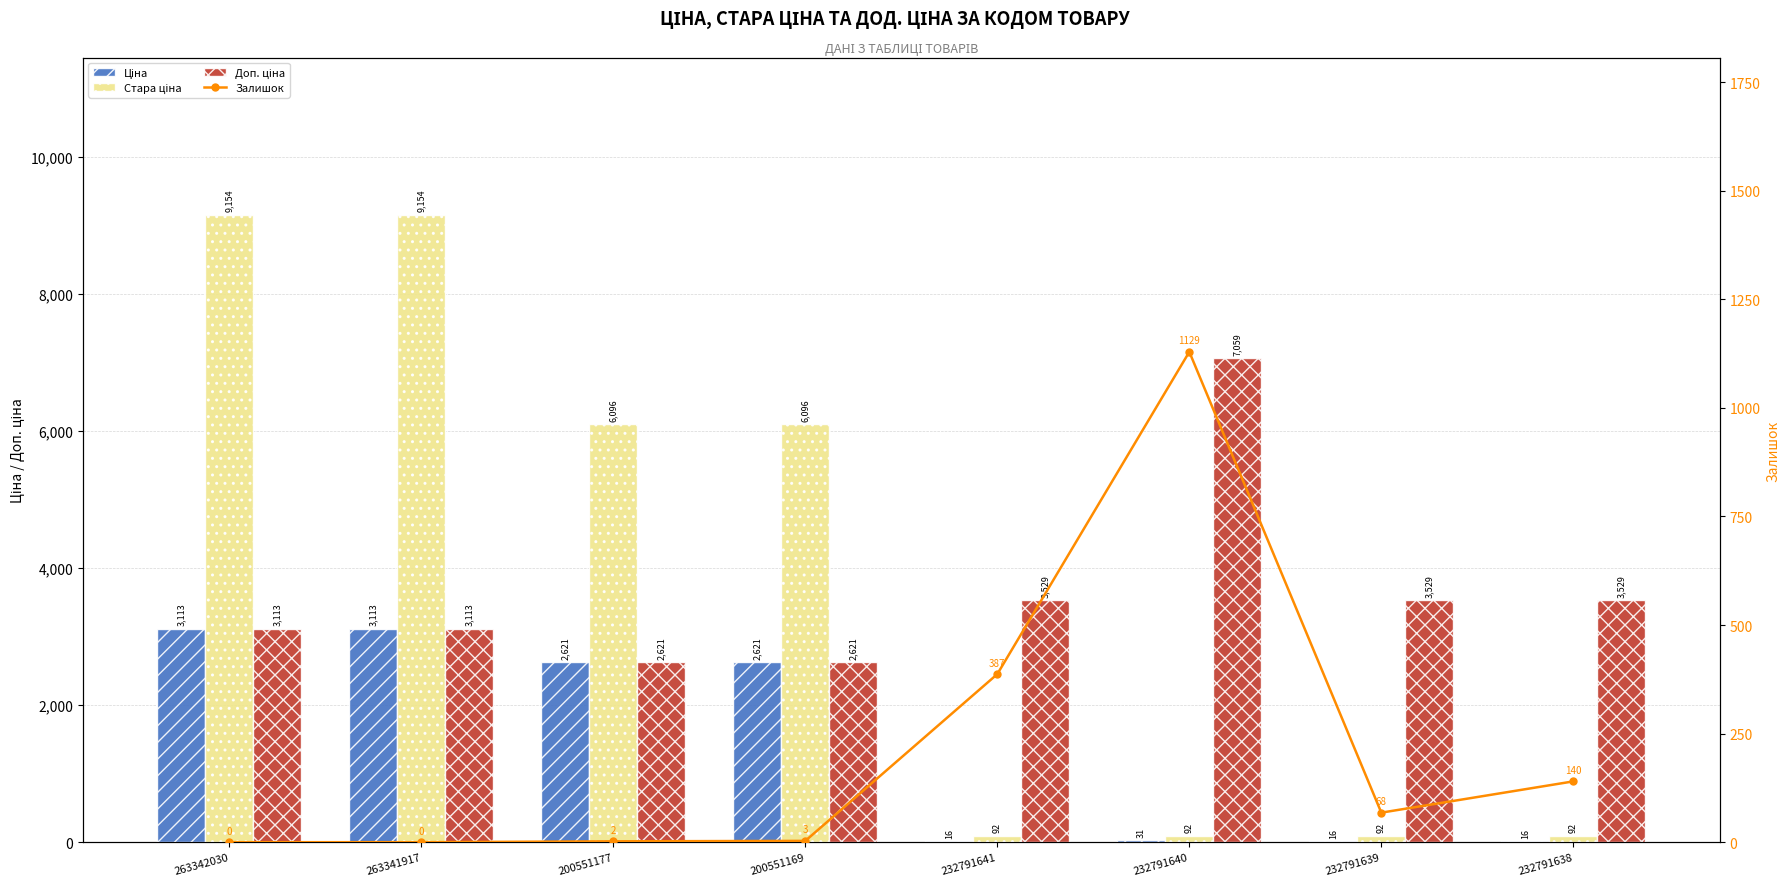

What is the spread (max minus min) of values at 232791639?

3513.3